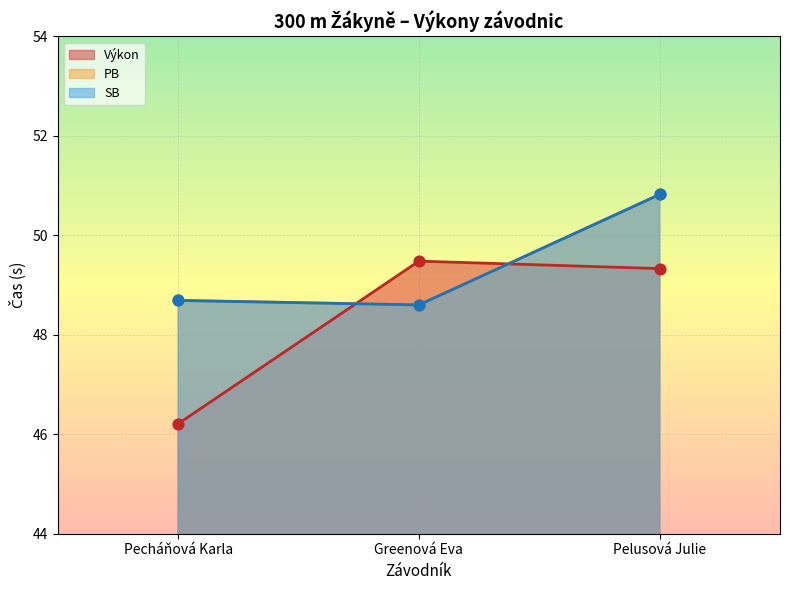

Which series has the widest spread of Y values?

Výkon